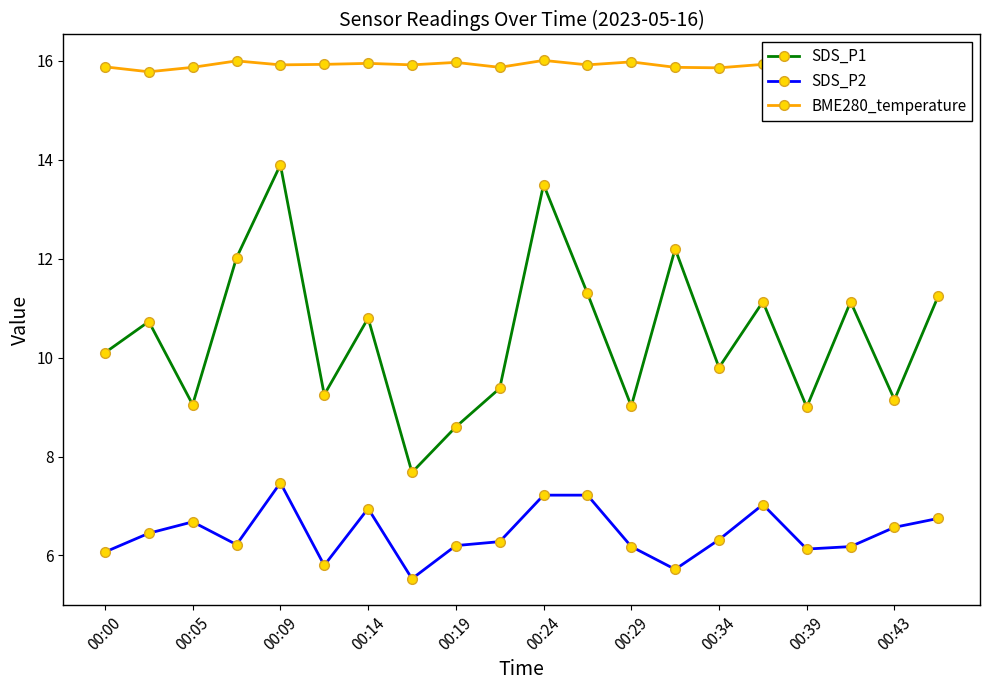

What is the maximum value for SDS_P1?

13.9